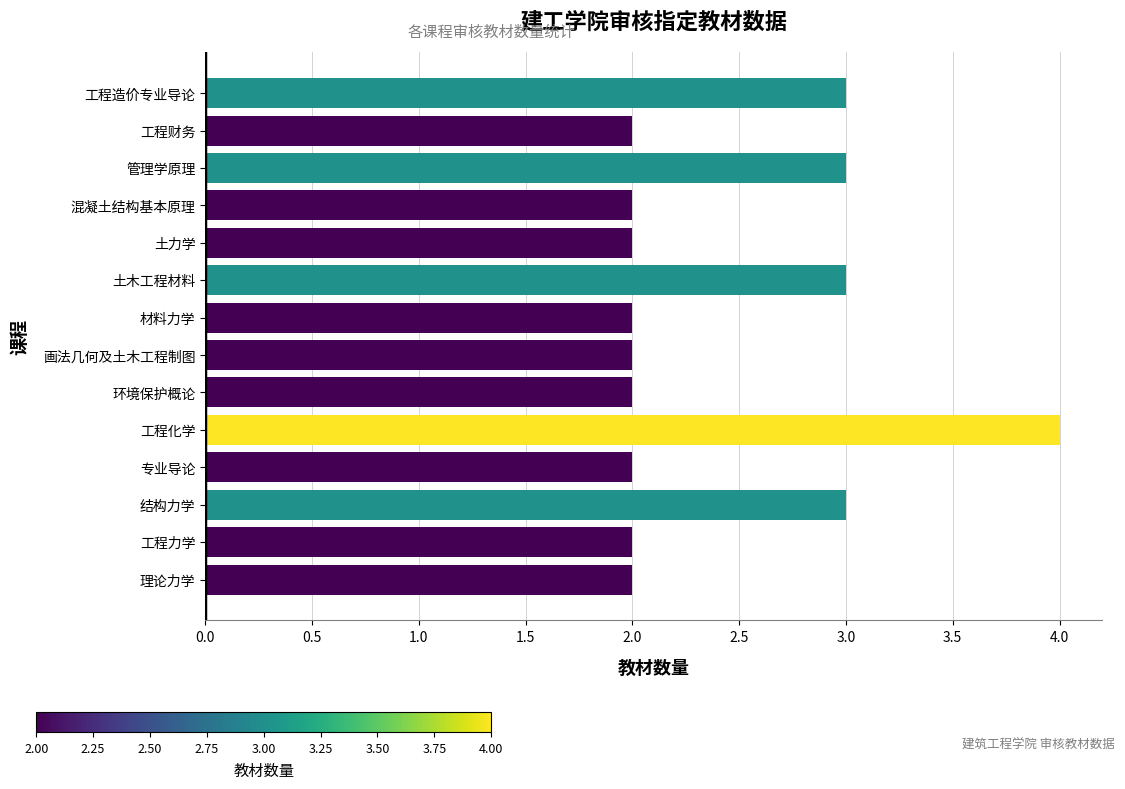

What is the ratio of the value at 管理学原理 to the value at 理论力学?

1.5